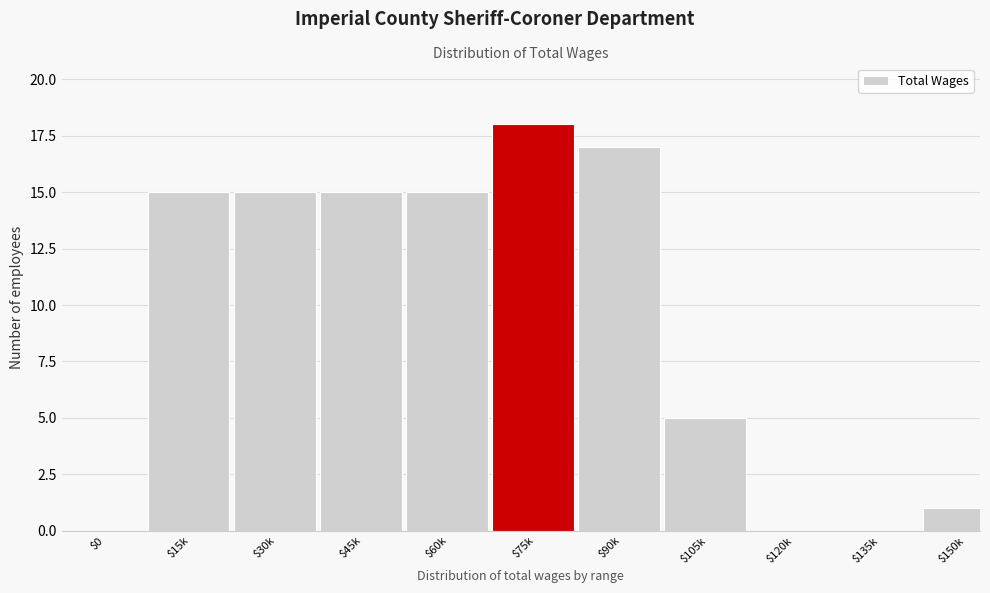

At which label is the value closest to 9?

$105k